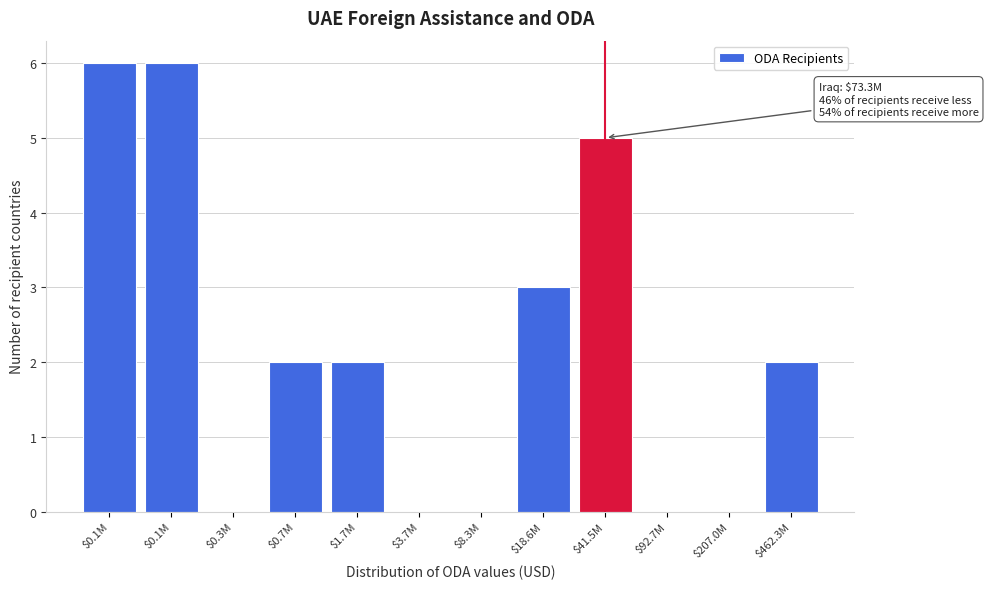

Are the bars horizontal?

No